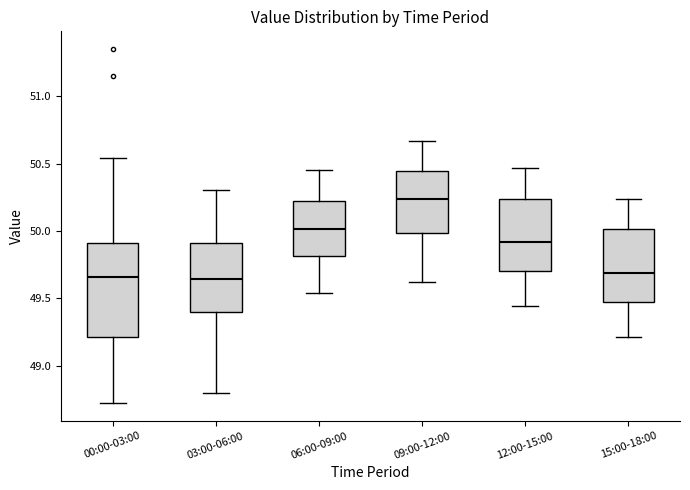

Where is the lower edge of the box for 06:00-09:00 on the y-axis? The values are not printed on the chart, so give them approximately, as read against the axis.

49.80